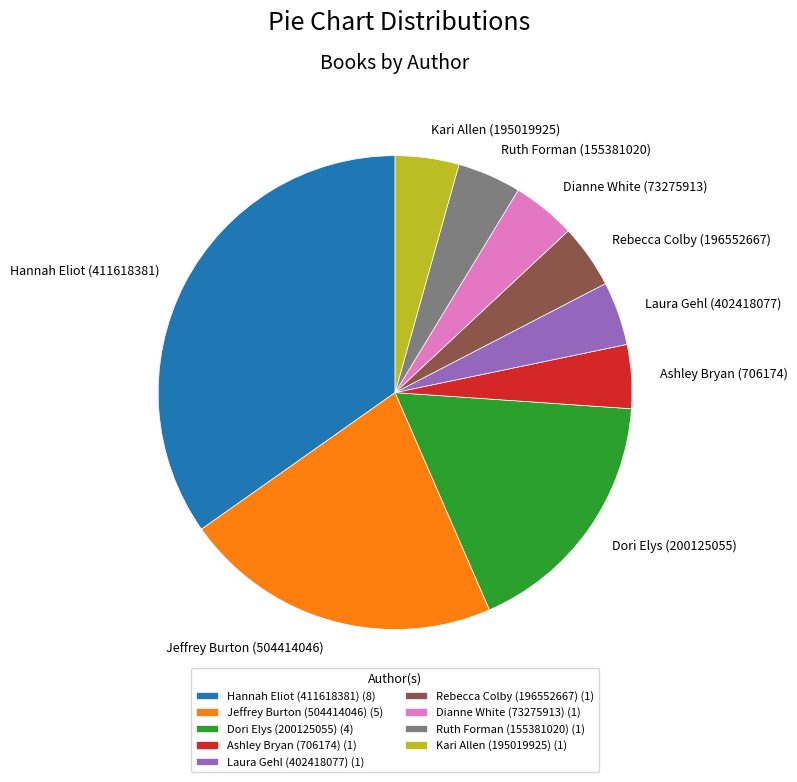

Does Jeffrey Burton (504414046) account for over 50% of the chart?

No